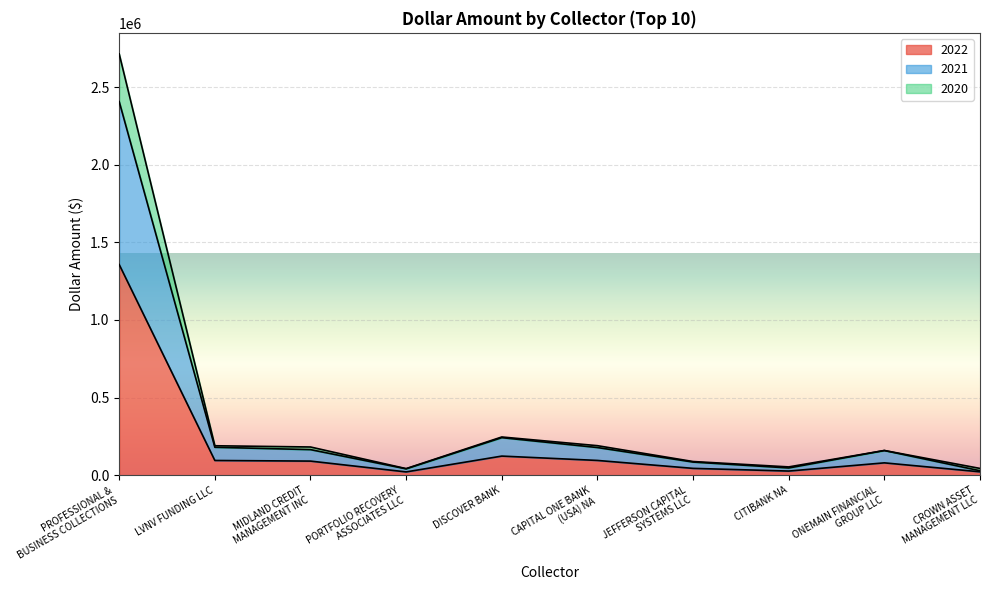

Is it true that 2022 equals 123128 at DISCOVER BANK?

True